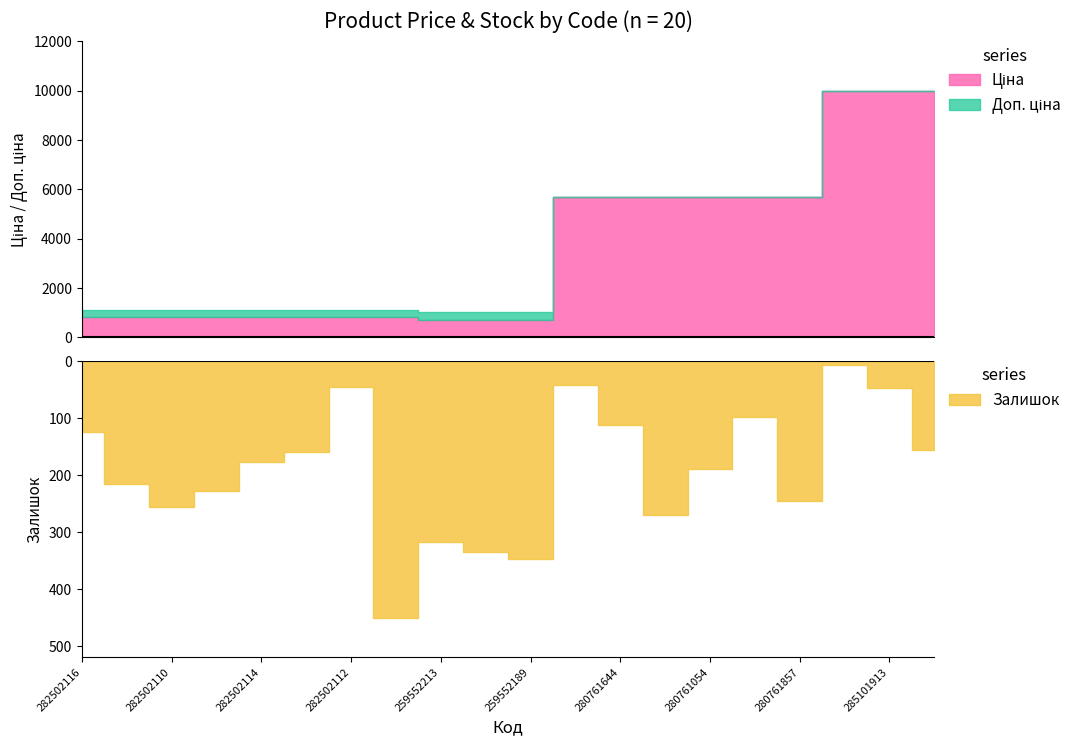

True or false: Залишок and Ціна cross at least once.

False